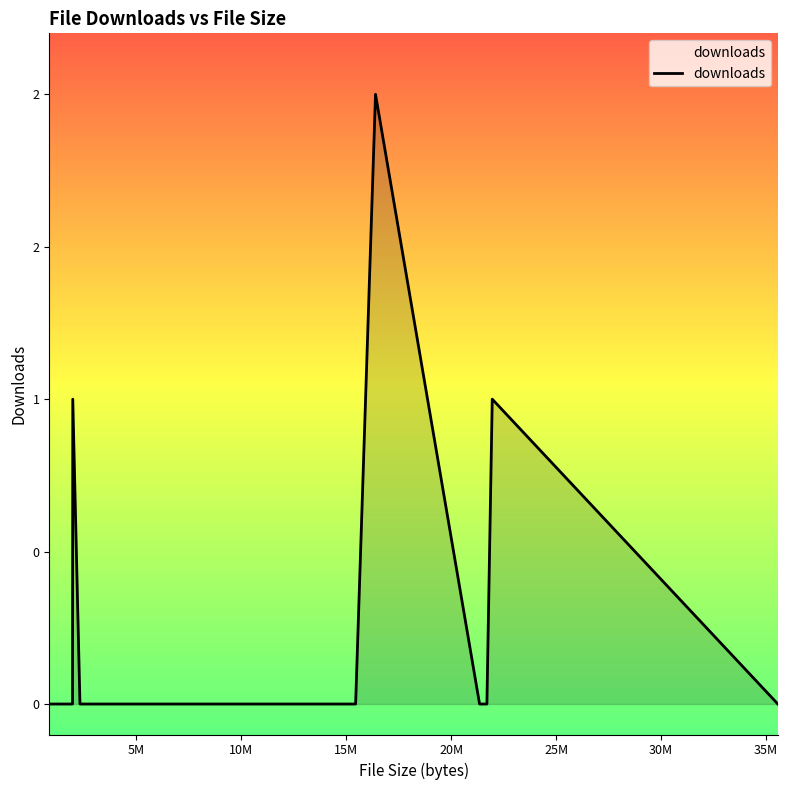

Is this an area chart (filled region under the line)?

Yes